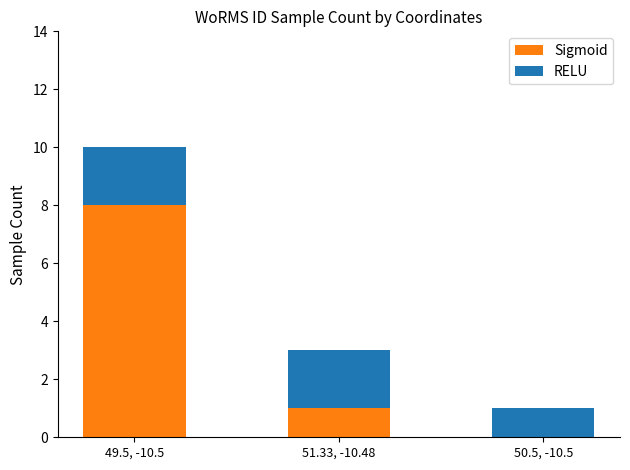

Count the number of data series in this chart.

2